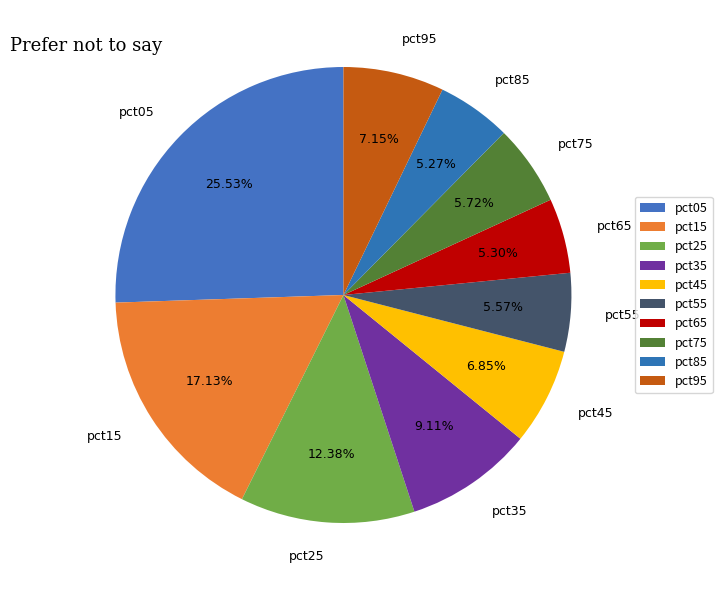

Is it true that pct75 is 6% of the pie?

True